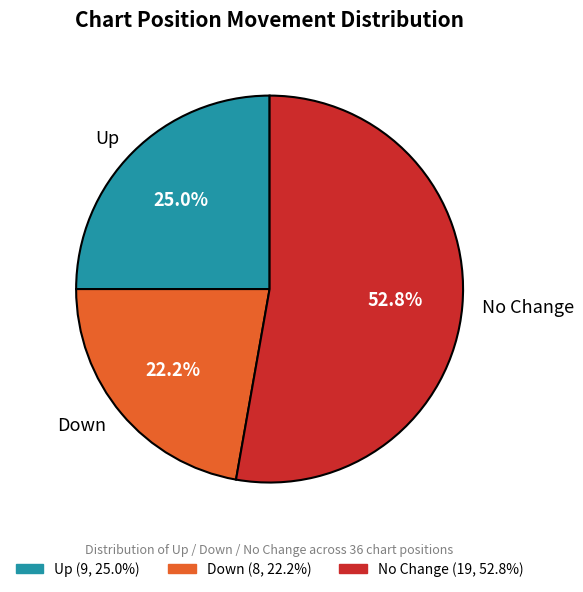

What portion of the pie excludes Up?

75.0%